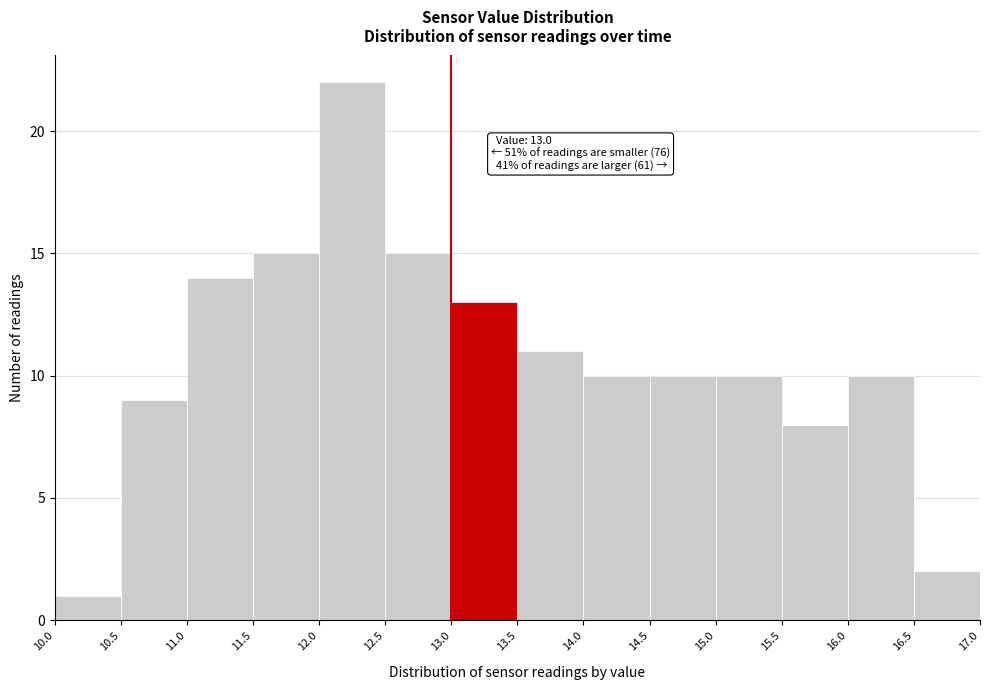

Which range on the x-axis has the tallest bar?

12.0 to 12.5